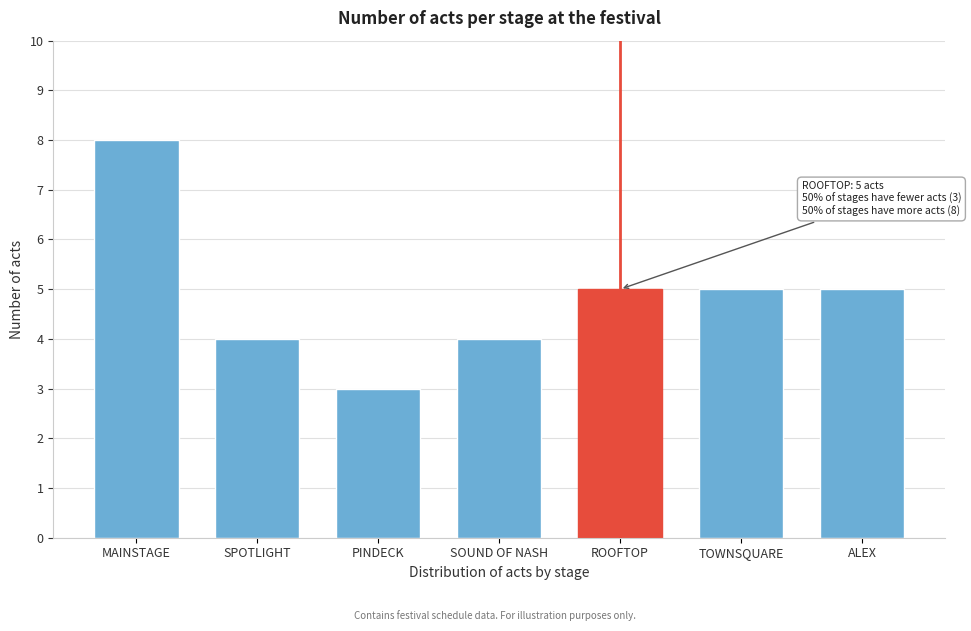

Reading left to right, what are all the values shown in this chart?

MAINSTAGE=8	SPOTLIGHT=4	PINDECK=3	SOUND OF NASH=4	ROOFTOP=5	TOWNSQUARE=5	ALEX=5